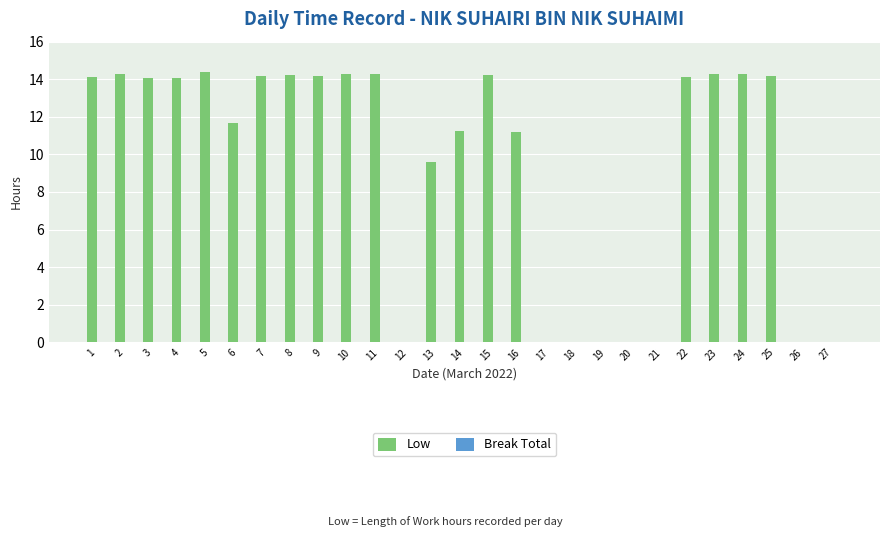

At which label is the value closest to 7?

13